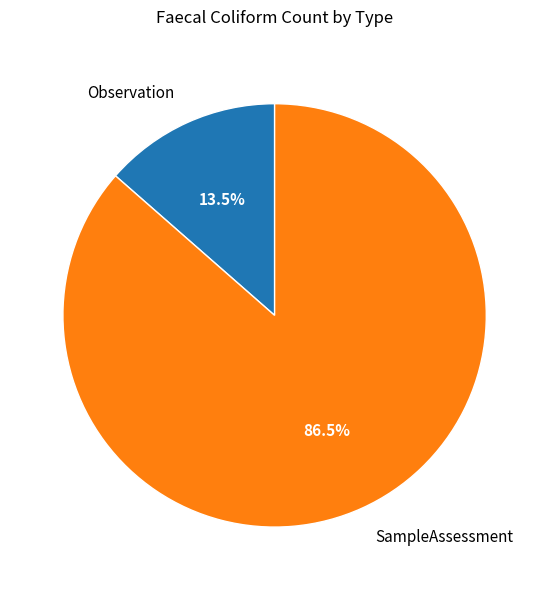

Do Observation and SampleAssessment together represent more than half of the pie?

Yes